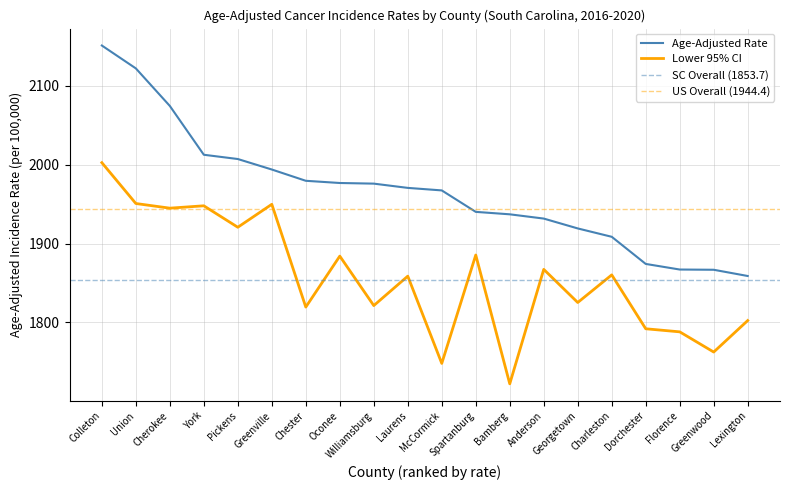

What is the label of the 13th point from the right?

Oconee